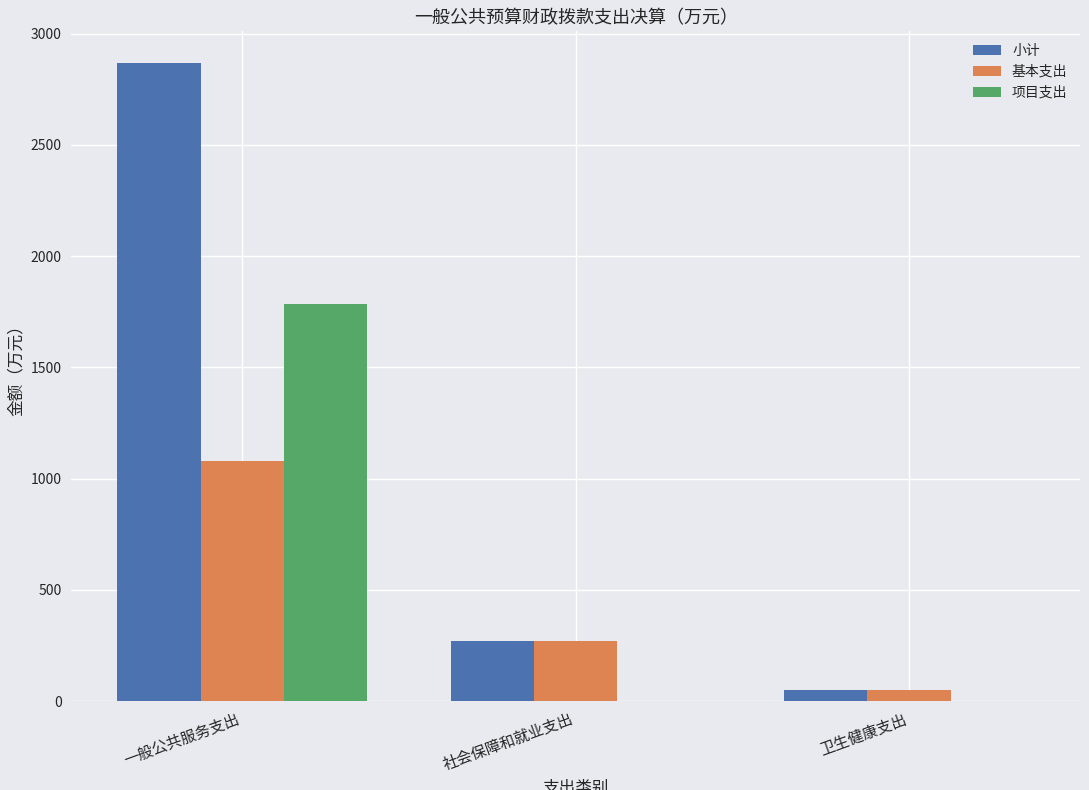

Where is 基本支出 nearest to the value 565?

社会保障和就业支出